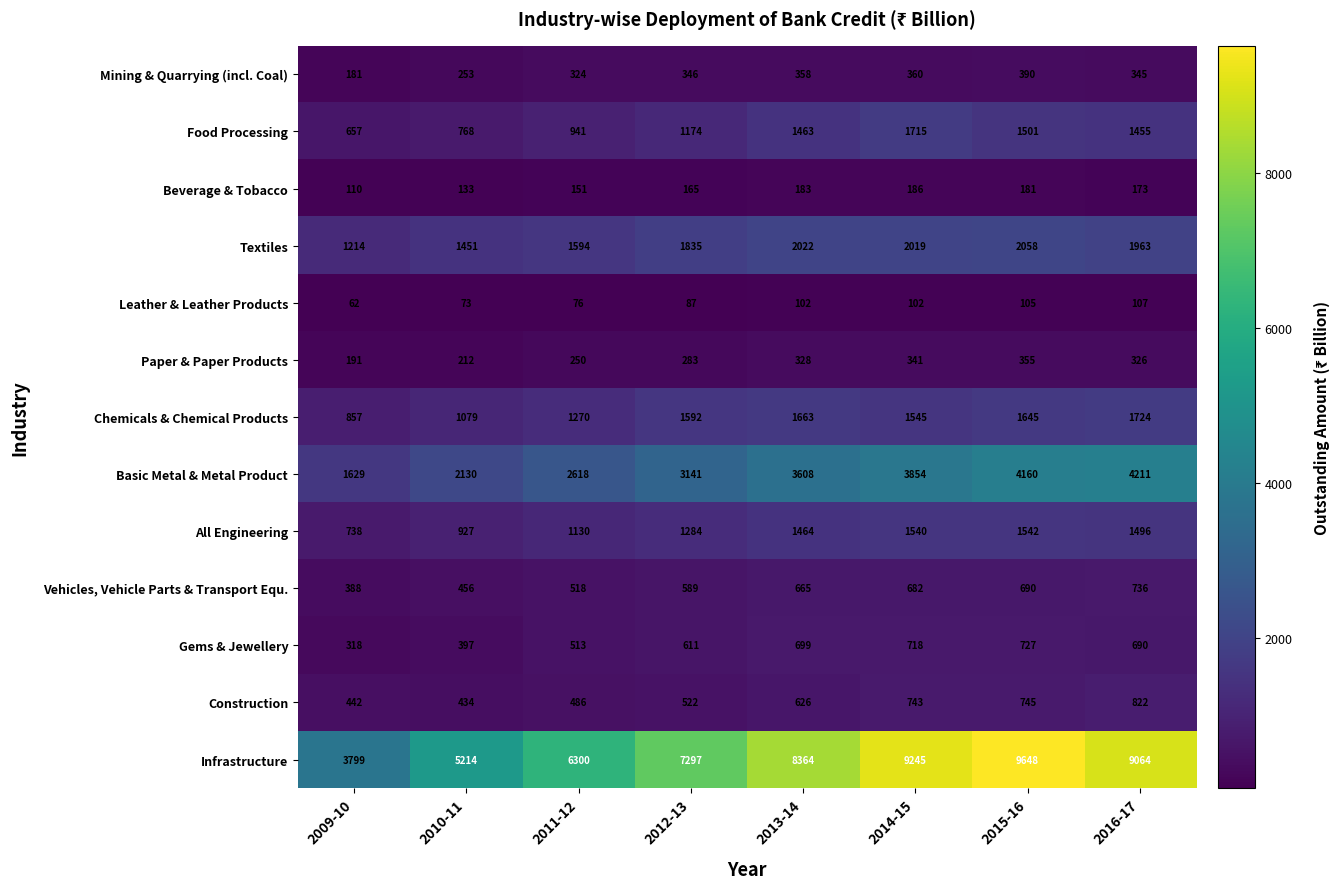

How many data points in Vehicles, Vehicle Parts & Transport Equ. are less than 665?

4